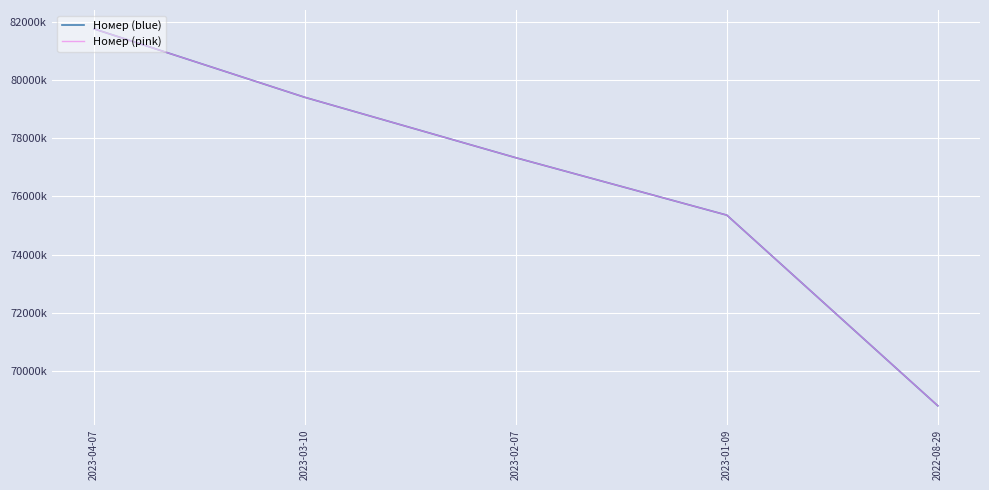

Is this an area chart (filled region under the line)?

No